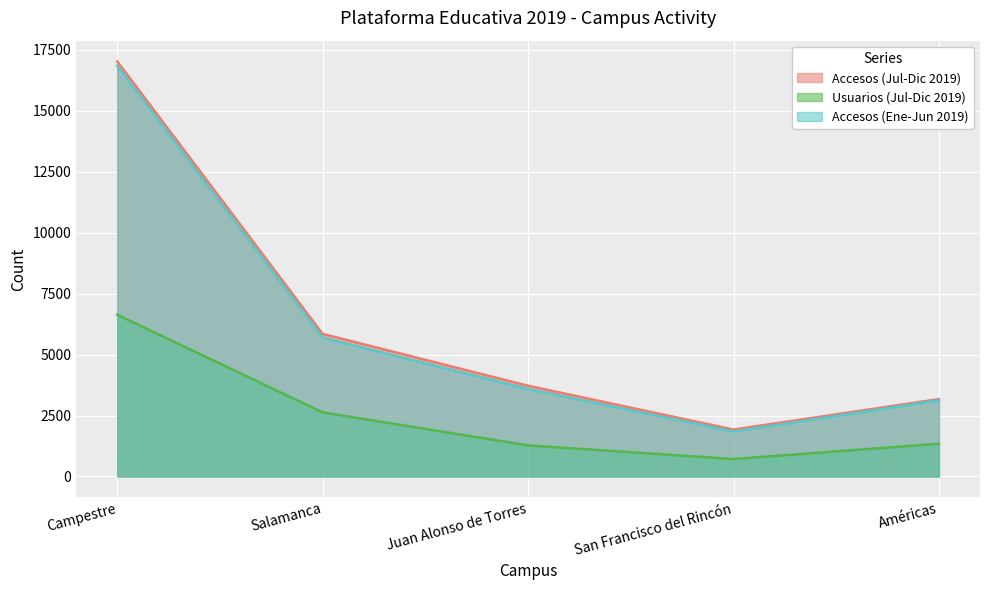

The Accesos (Jul-Dic 2019) series shows 1923 at San Francisco del Rincón. True or false?

True